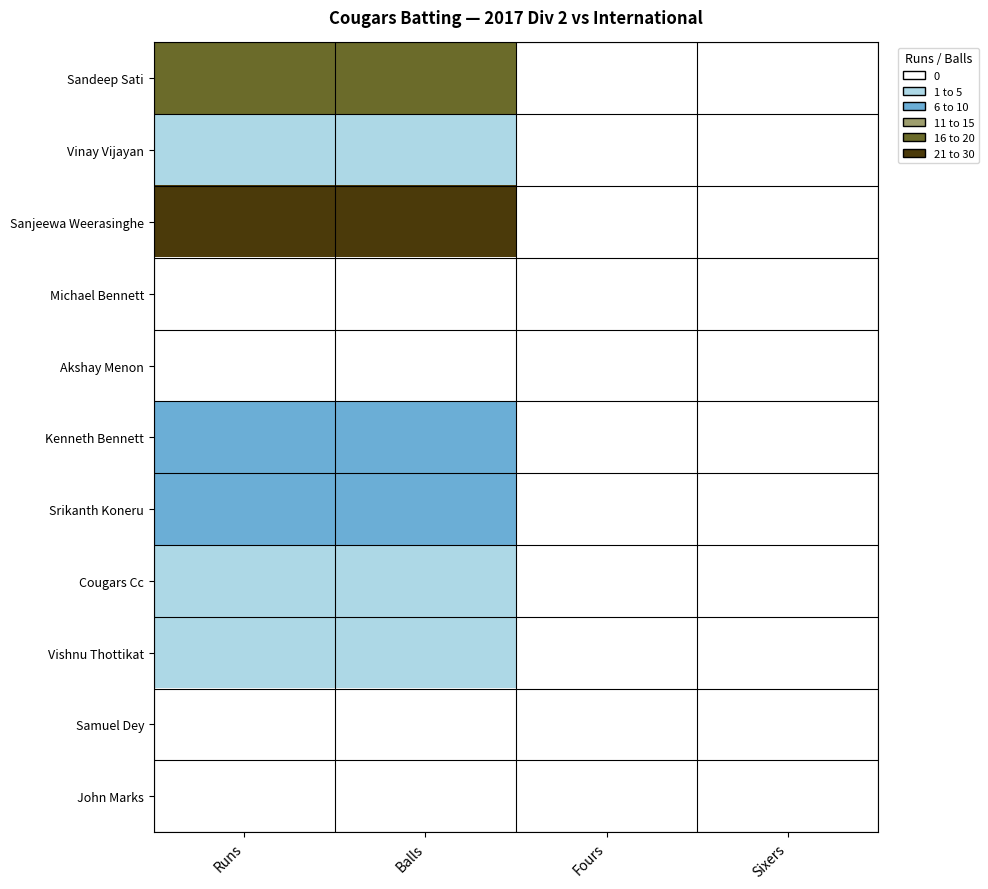

Reading right to left, transcribe all the data shown in this chart.

Sandeep Sati: Sixers=0	Fours=3	Balls=20	Runs=20
Vinay Vijayan: Sixers=0	Fours=1	Balls=8	Runs=8
Sanjeewa Weerasinghe: Sixers=1	Fours=1	Balls=30	Runs=30
Michael Bennett: Sixers=0	Fours=0	Balls=3	Runs=3
Akshay Menon: Sixers=0	Fours=0	Balls=1	Runs=1
Kenneth Bennett: Sixers=1	Fours=1	Balls=12	Runs=12
Srikanth Koneru: Sixers=0	Fours=0	Balls=10	Runs=10
Cougars Cc: Sixers=0	Fours=1	Balls=5	Runs=5
Vishnu Thottikat: Sixers=0	Fours=1	Balls=6	Runs=6
Samuel Dey: Sixers=0	Fours=0	Balls=1	Runs=1
John Marks: Sixers=0	Fours=0	Balls=0	Runs=0